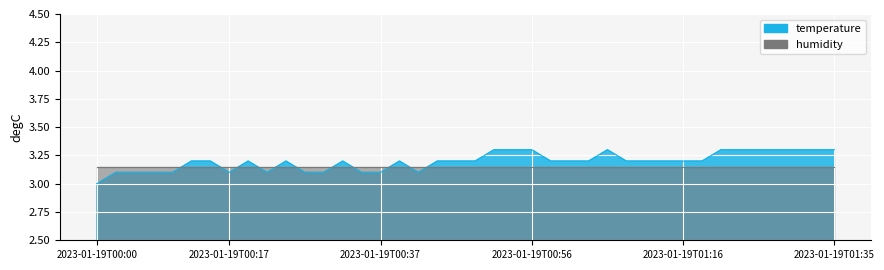

Where is the first local maximum?

2023-01-19T00:19:42